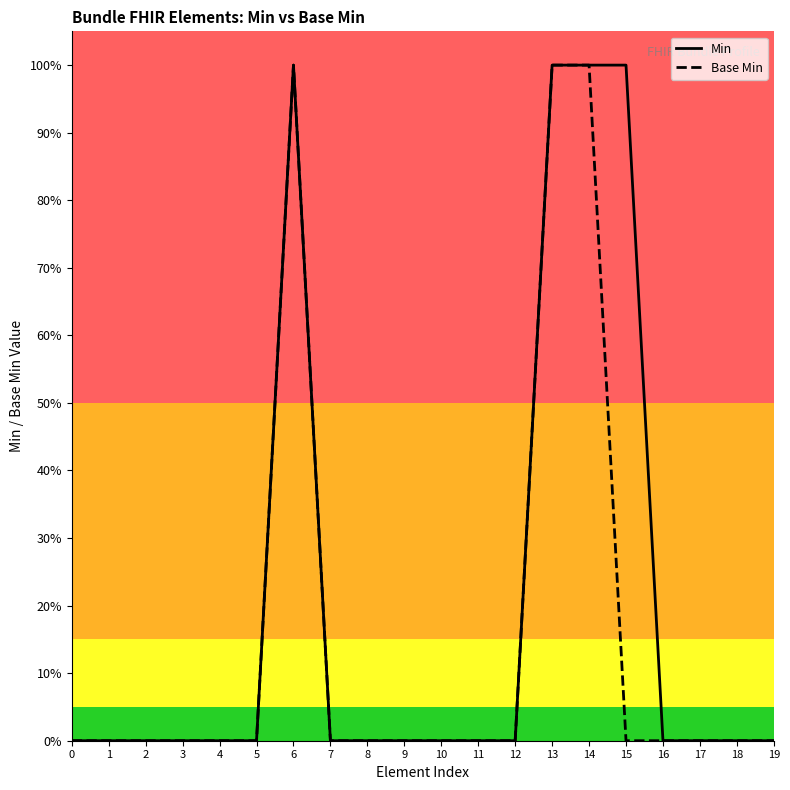

Between 5 and 17, which series saw the biggest shift?

Min